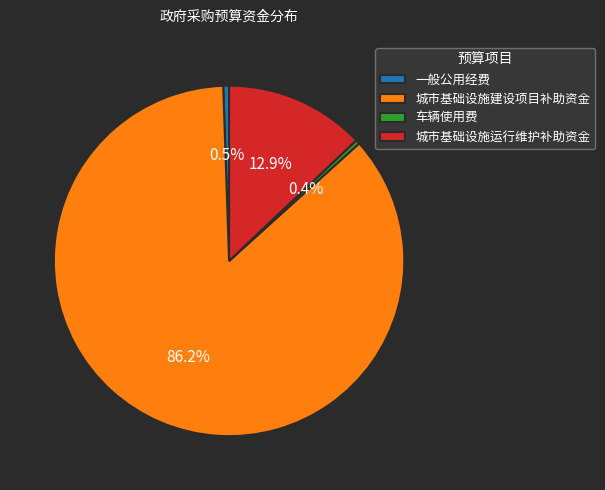

Which slice is the largest?

城市基础设施建设项目补助资金